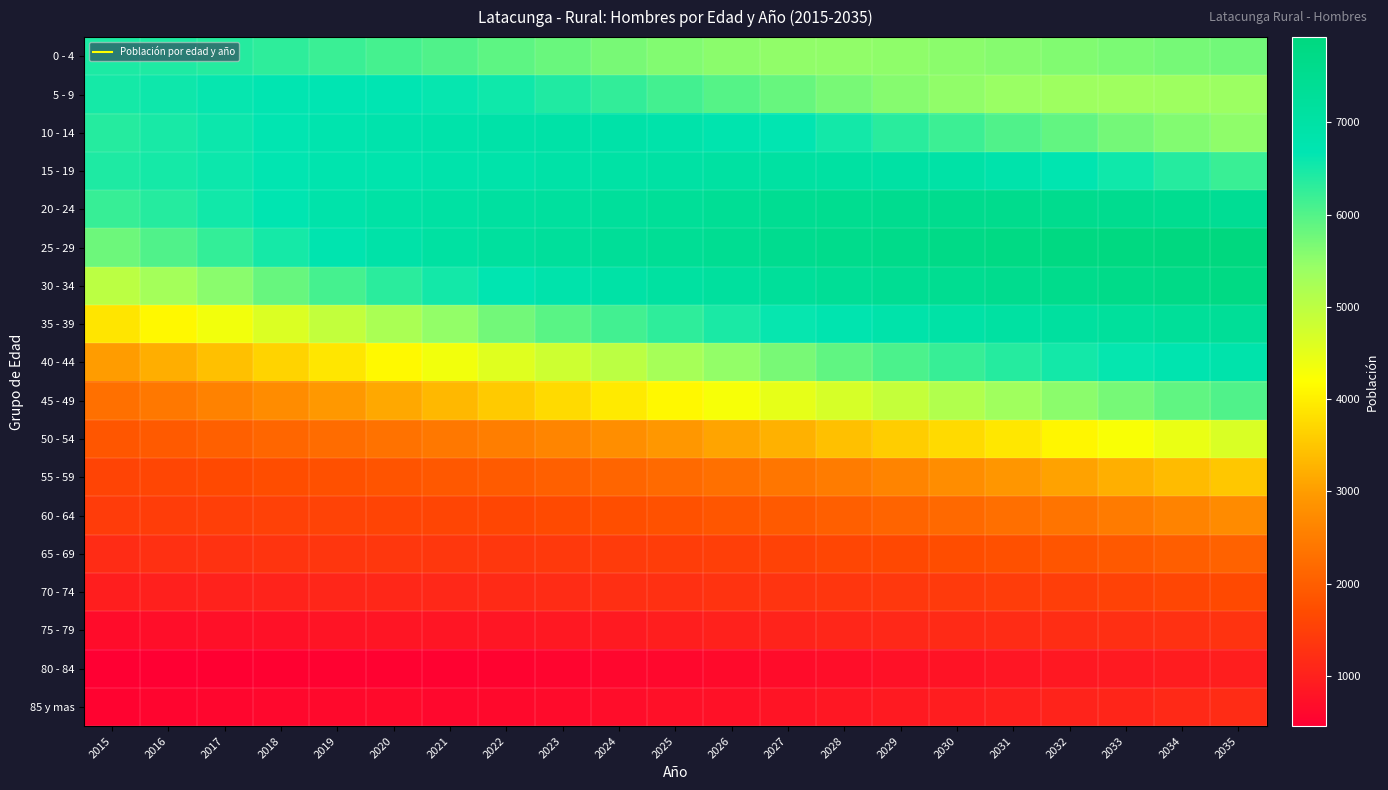

Reading left to right, transcribe all the data shown in this chart.

0 - 4: 2015=6446	2016=6424	2017=6375	2018=6294	2019=6202	2020=6106	2021=6015	2022=5921	2023=5812	2024=5702	2025=5609	2026=5541	2027=5502	2028=5489	2029=5507	2030=5534	2031=5583	2032=5624	2033=5671	2034=5708	2035=5744
5 - 9: 2015=6494	2016=6554	2017=6614	2018=6657	2019=6683	2020=6674	2021=6623	2022=6544	2023=6416	2024=6273	2025=6115	2026=5970	2027=5831	2028=5701	2029=5589	2030=5489	2031=5411	2032=5368	2033=5352	2034=5361	2035=5387
10 - 14: 2015=6376	2016=6476	2017=6572	2018=6665	2019=6757	2020=6819	2021=6872	2022=6917	2023=6932	2024=6923	2025=6871	2026=6784	2027=6668	2028=6510	2029=6345	2030=6184	2031=6023	2032=5873	2033=5733	2034=5608	2035=5504
15 - 19: 2015=6426	2016=6500	2017=6574	2018=6667	2019=6758	2020=6813	2021=6846	2022=6876	2023=6941	2024=6990	2025=7029	2026=7055	2027=7066	2028=7055	2029=7028	2030=6960	2031=6857	2032=6714	2033=6550	2034=6374	2035=6203
20 - 24: 2015=6219	2016=6369	2017=6528	2018=6690	2019=6867	2020=6983	2021=7045	2022=7110	2023=7170	2024=7240	2025=7307	2026=7379	2027=7441	2028=7495	2029=7532	2030=7555	2031=7562	2032=7553	2033=7538	2034=7487	2035=7405
25 - 29: 2015=5786	2016=6021	2017=6250	2018=6499	2019=6749	2020=6925	2021=7056	2022=7170	2023=7248	2024=7324	2025=7389	2026=7458	2027=7522	2028=7588	2029=7649	2030=7720	2031=7779	2032=7835	2033=7875	2034=7904	2035=7922
30 - 34: 2015=5015	2016=5293	2017=5558	2018=5837	2019=6101	2020=6325	2021=6511	2022=6687	2023=6841	2024=6968	2025=7077	2026=7172	2027=7262	2028=7345	2029=7417	2030=7480	2031=7545	2032=7601	2033=7660	2034=7721	2035=7780
35 - 39: 2015=3872	2016=4106	2017=4350	2018=4627	2019=4922	2020=5212	2021=5487	2022=5745	2023=5946	2024=6130	2025=6301	2026=6459	2027=6614	2028=6747	2029=6866	2030=6963	2031=7049	2032=7135	2033=7204	2034=7267	2035=7333
40 - 44: 2015=2993	2016=3204	2017=3423	2018=3656	2019=3897	2020=4122	2021=4343	2022=4577	2023=4790	2024=5014	2025=5255	2026=5487	2027=5697	2028=5888	2029=6064	2030=6222	2031=6368	2032=6512	2033=6637	2034=6748	2035=6838
45 - 49: 2015=2283	2016=2422	2017=2574	2018=2746	2019=2938	2020=3130	2021=3338	2022=3555	2023=3749	2024=3932	2025=4114	2026=4292	2027=4485	2028=4686	2029=4900	2030=5124	2031=5342	2032=5538	2033=5718	2034=5885	2035=6027
50 - 54: 2015=1860	2016=1945	2017=2031	2018=2132	2019=2227	2020=2327	2021=2420	2022=2527	2023=2643	2024=2781	2025=2927	2026=3088	2027=3249	2028=3423	2029=3587	2030=3748	2031=3905	2032=4079	2033=4258	2034=4452	2035=4653
55 - 59: 2015=1570	2016=1609	2017=1663	2018=1715	2019=1780	2020=1838	2021=1892	2022=1952	2023=2032	2024=2113	2025=2199	2026=2290	2027=2395	2028=2498	2029=2624	2030=2762	2031=2912	2032=3058	2033=3215	2034=3367	2035=3518
60 - 64: 2015=1443	2016=1474	2017=1501	2018=1529	2019=1554	2020=1579	2021=1594	2022=1625	2023=1672	2024=1729	2025=1796	2026=1864	2027=1941	2028=2014	2029=2093	2030=2182	2031=2269	2032=2362	2033=2466	2034=2589	2035=2720
65 - 69: 2015=1202	2016=1247	2017=1288	2018=1331	2019=1359	2020=1370	2021=1369	2022=1372	2023=1402	2024=1430	2025=1466	2026=1499	2027=1546	2028=1597	2029=1653	2030=1713	2031=1779	2032=1849	2033=1921	2034=1992	2035=2074
70 - 74: 2015=969	2016=994	2017=1020	2018=1051	2019=1087	2020=1112	2021=1127	2022=1153	2023=1193	2024=1232	2025=1260	2026=1291	2027=1317	2028=1350	2029=1381	2030=1414	2031=1452	2032=1493	2033=1541	2034=1599	2035=1657
75 - 79: 2015=675	2016=700	2017=734	2018=762	2019=800	2020=814	2021=811	2022=826	2023=857	2024=901	2025=956	2026=1001	2027=1049	2028=1090	2029=1119	2030=1150	2031=1179	2032=1209	2033=1237	2034=1272	2035=1296
80 - 84: 2015=459	2016=469	2017=479	2018=495	2019=513	2020=515	2021=516	2022=528	2023=556	2024=581	2025=619	2026=642	2027=669	2028=701	2029=739	2030=781	2031=825	2032=863	2033=896	2034=928	2035=956
85 y mas: 2015=527	2016=551	2017=575	2018=604	2019=631	2020=634	2021=619	2022=627	2023=657	2024=688	2025=722	2026=763	2027=805	2028=846	2029=894	2030=942	2031=988	2032=1030	2033=1079	2034=1139	2035=1197